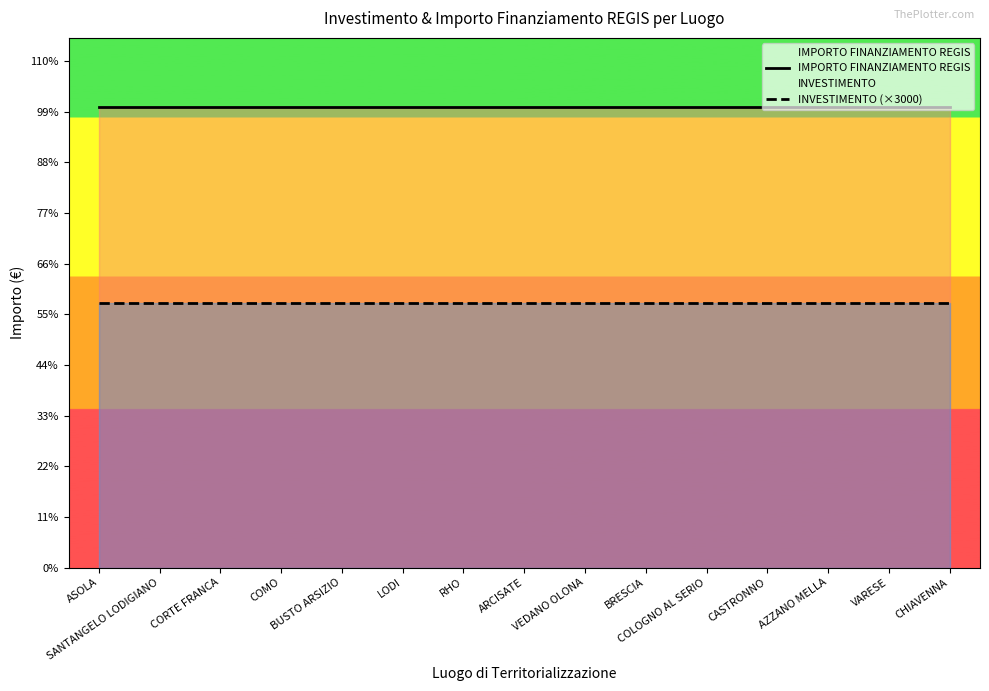

Does the chart display data point markers on the line(s)?

No